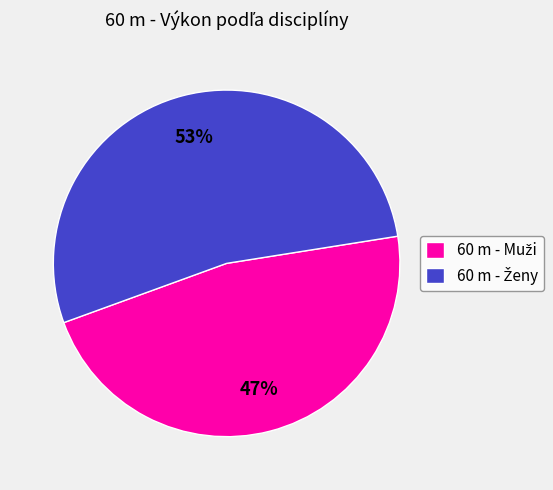

To the nearest percent, what is the average slice percentage?

50%